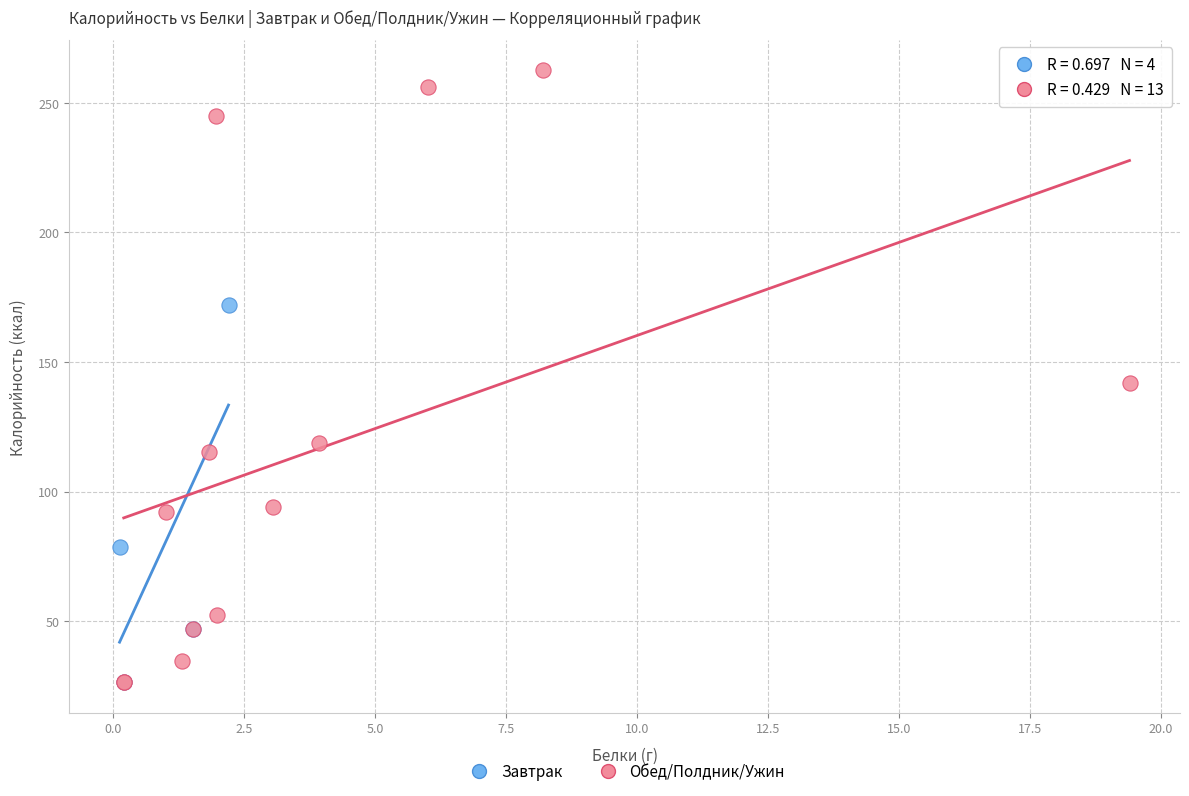

What are all the series names shown in the legend?

Завтрак, Обед/Полдник/Ужин